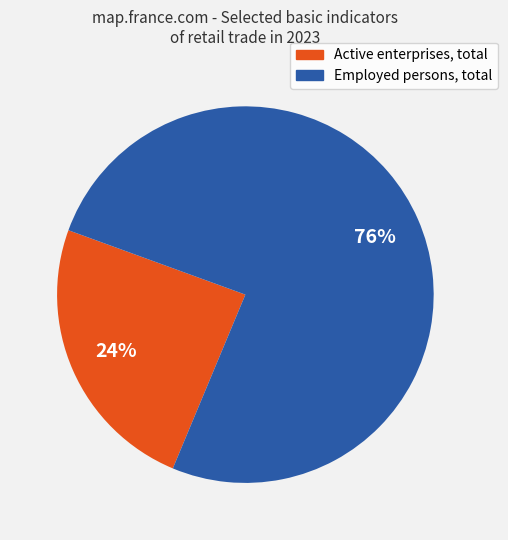

Does any single category account for the majority?

Yes